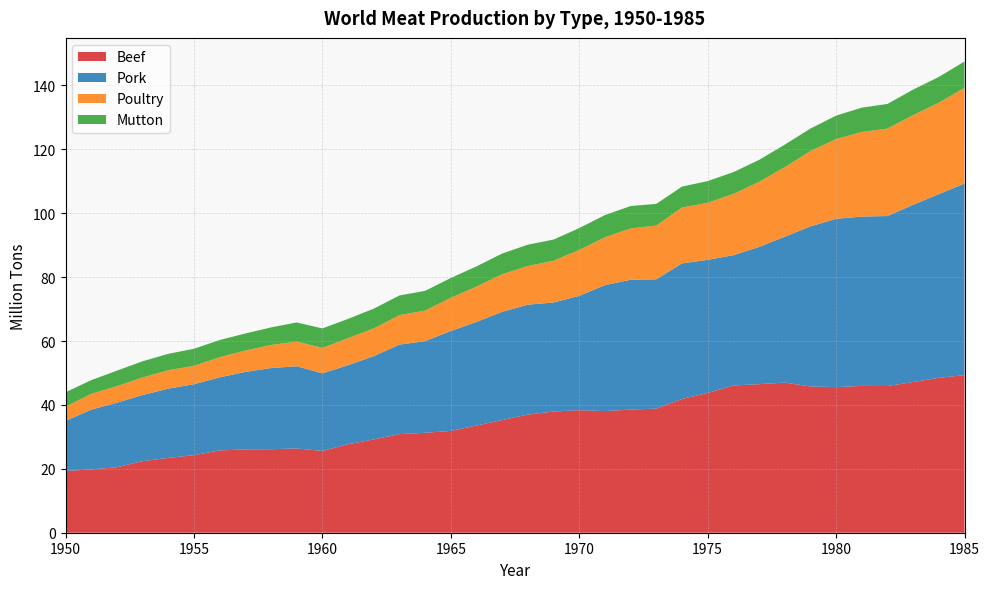

Reading left to right, extract all data points from this chart.

Beef: 19.3	19.8	20.5	22.4	23.4	24.3	25.8	26.1	26.1	26.4	25.6	27.7	29.2	30.9	31.3	31.9	33.6	35.3	37.0	37.9	38.3	38.1	38.5	38.8	41.9	43.7	46.1	46.5	47.0	45.8	45.6	46.0	45.9	47.2	48.5	49.3
Pork: 15.7	18.7	20.2	20.7	21.7	22.2	22.9	24.3	25.4	25.7	24.3	24.7	26.1	28.0	28.7	31.3	32.4	33.9	34.4	34.1	35.8	39.4	40.6	40.5	42.4	41.7	40.8	43.0	45.6	50.1	52.7	53.0	53.2	55.5	57.5	60.0
Poultry: 4.4	4.9	5.2	5.5	5.7	5.8	6.3	6.7	7.2	7.7	8.0	8.5	8.7	9.2	9.6	10.4	11.1	11.7	12.1	13.0	14.4	15.0	16.1	16.8	17.5	17.9	19.2	20.4	21.8	23.6	24.9	26.5	27.4	28.0	28.6	30.0
Mutton: 4.5	4.3	4.9	5.1	5.1	5.3	5.4	5.3	5.5	6.0	6.1	6.0	6.2	6.2	6.2	6.2	6.3	6.5	6.7	6.7	6.8	7.0	7.0	6.8	6.6	6.8	6.8	6.9	7.0	7.0	7.3	7.6	7.7	8.0	8.1	8.2